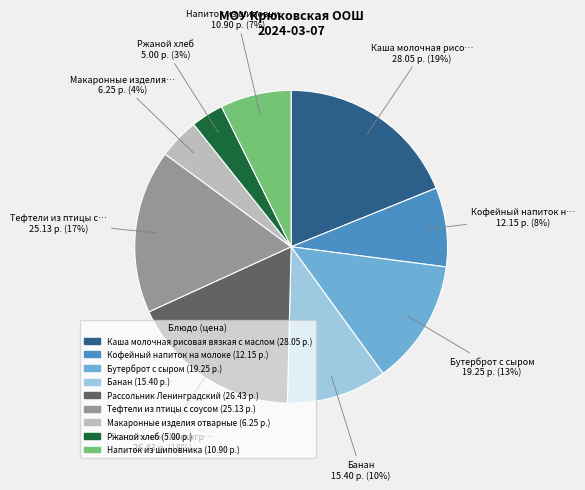

Between Напиток из шиповника and Ржаной хлеб, which is larger?

Напиток из шиповника